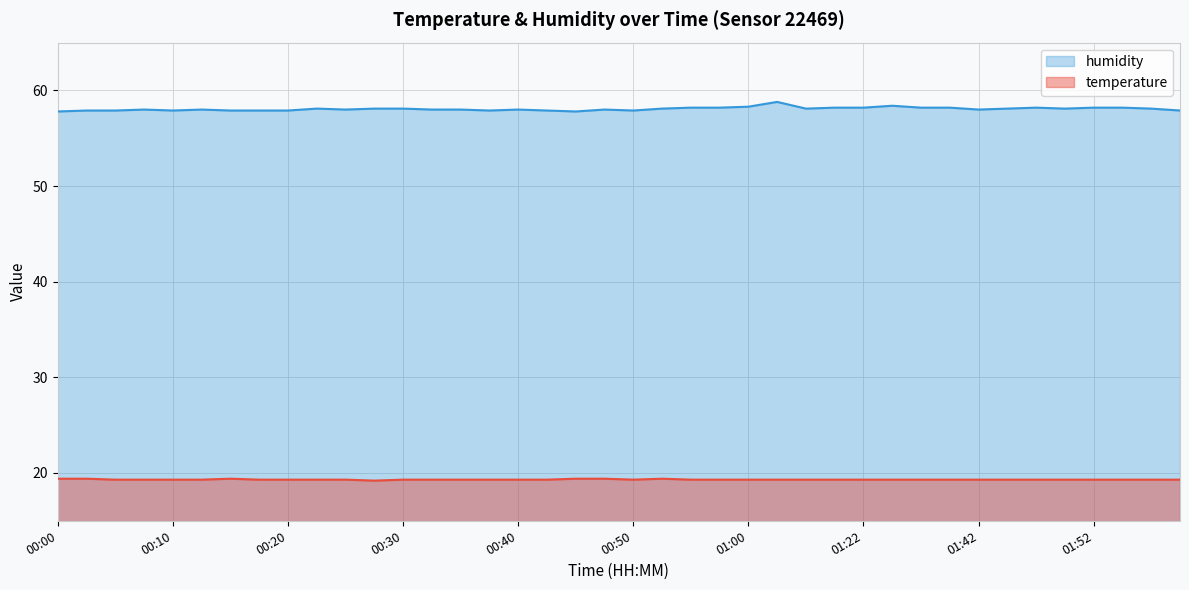

Which category has the highest value in the humidity series?

01:04